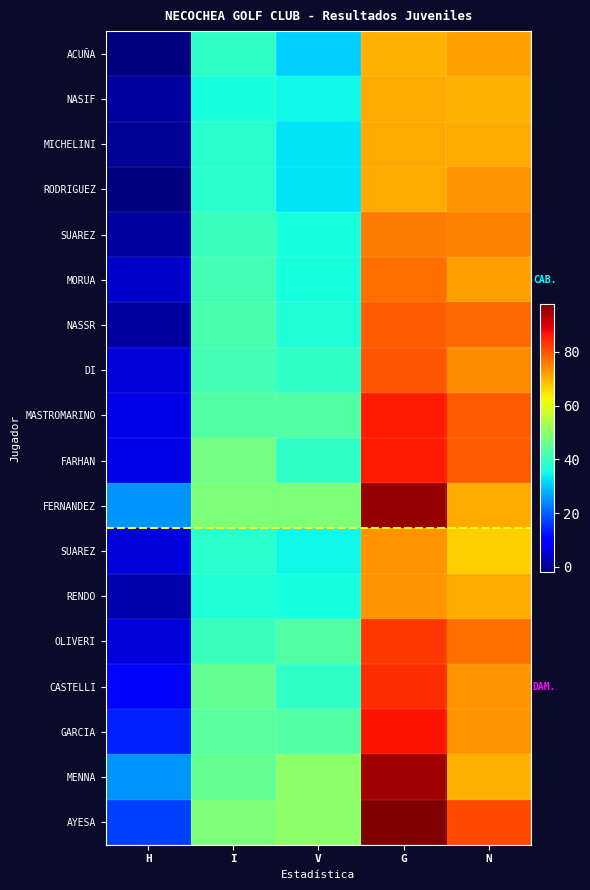

At which category is the sum across all series the highest?

G